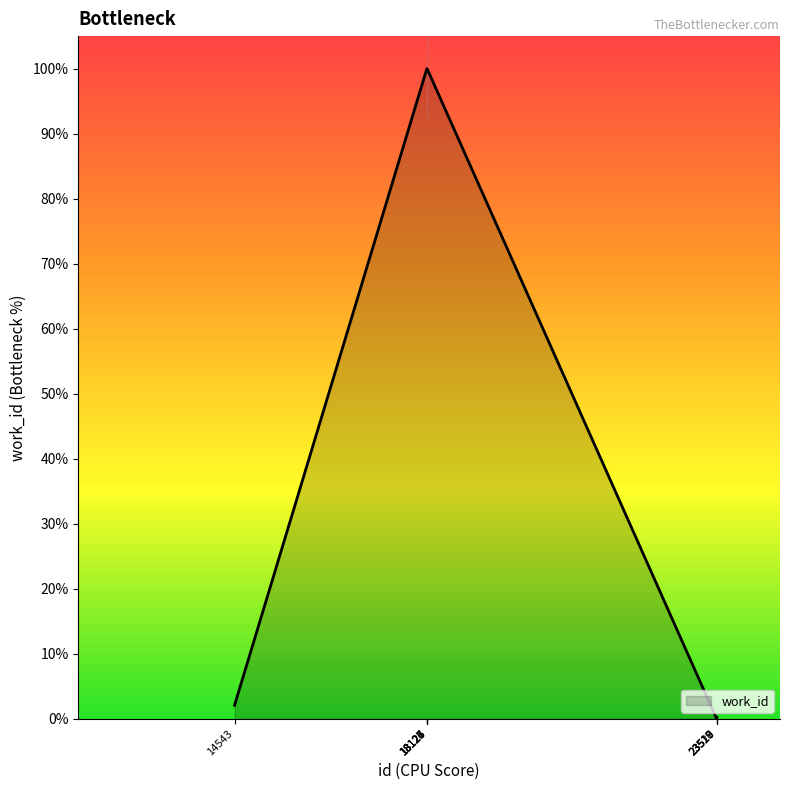

True or false: the data shows 3.4 at 14543.

False